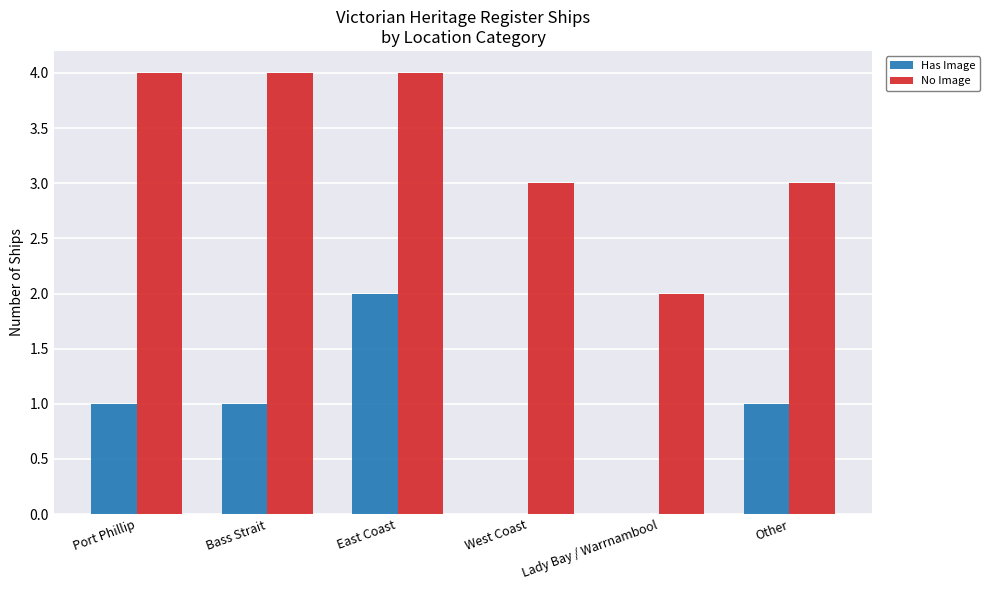

Between Bass Strait and Other, which series saw the biggest shift?

No Image